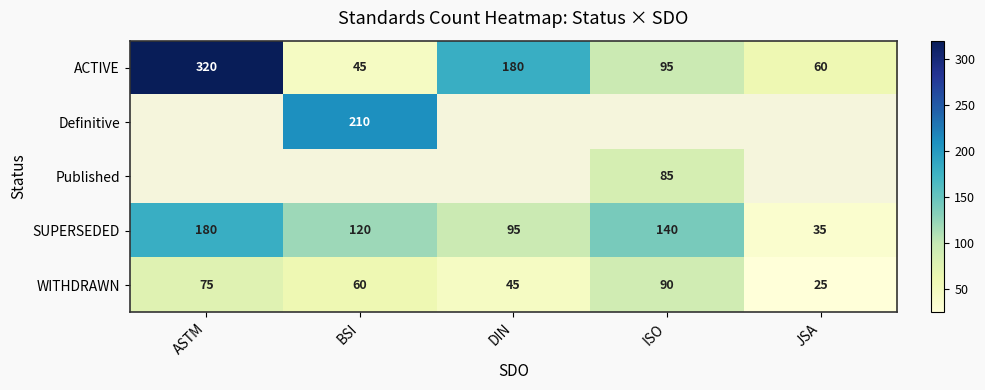

How many categories are shown in the chart?

5